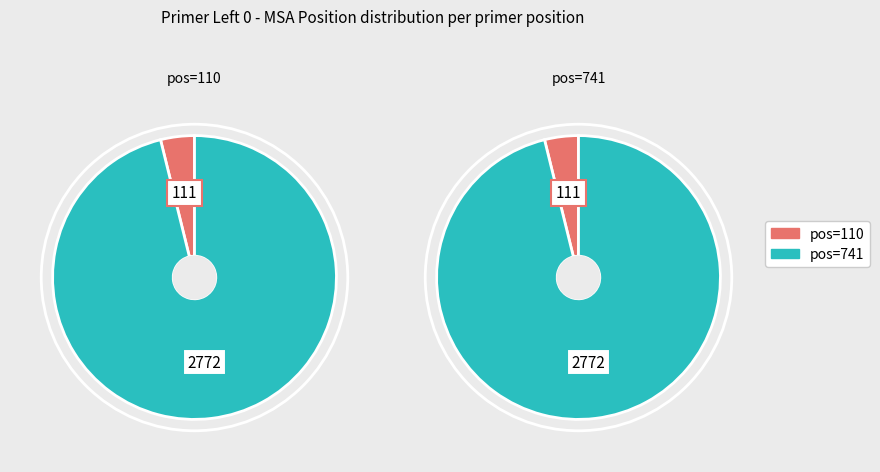

To the nearest percent, what is the average slice percentage?

50%